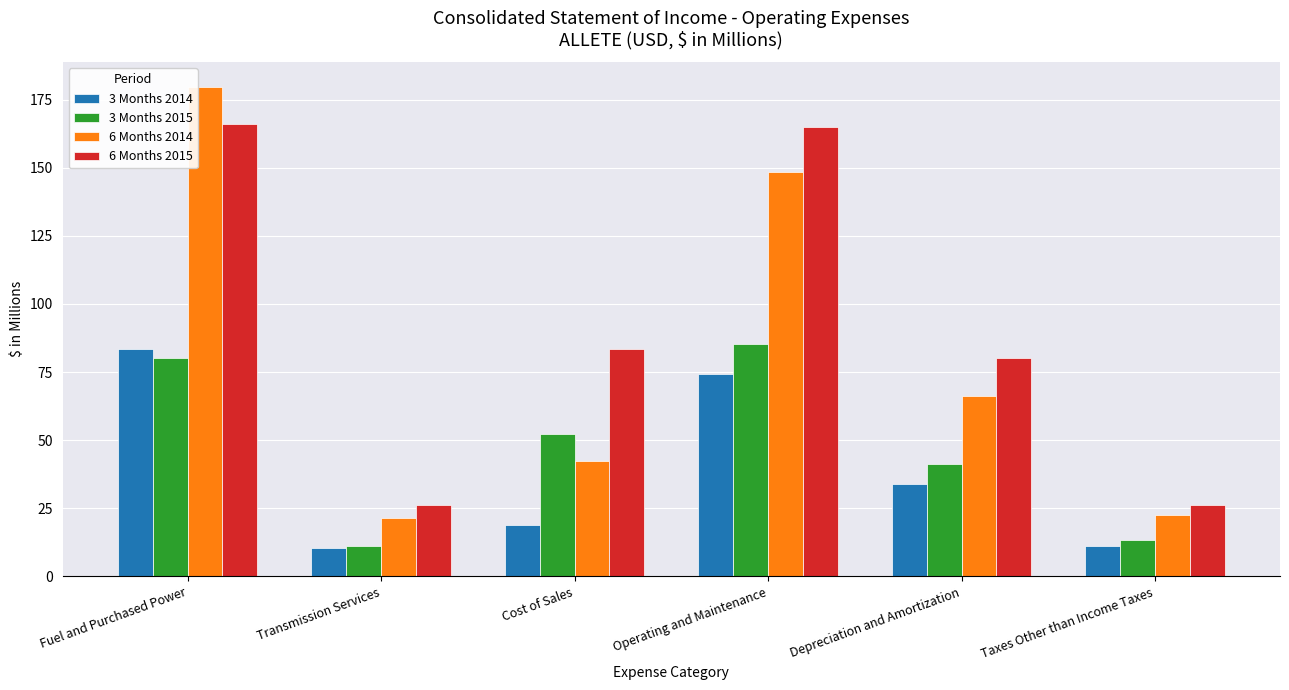

How many values in the 3 Months 2014 series are below 33?

3